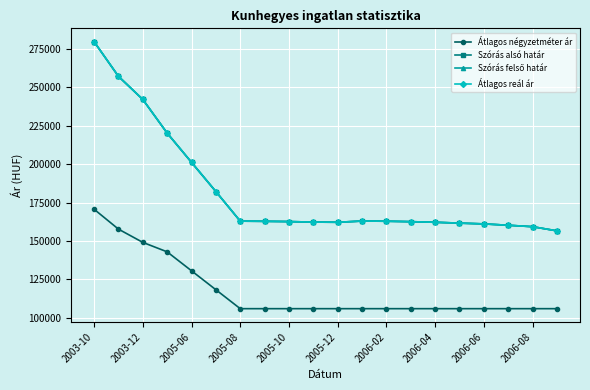

At how many categories does at least one series exceed 185592?

5